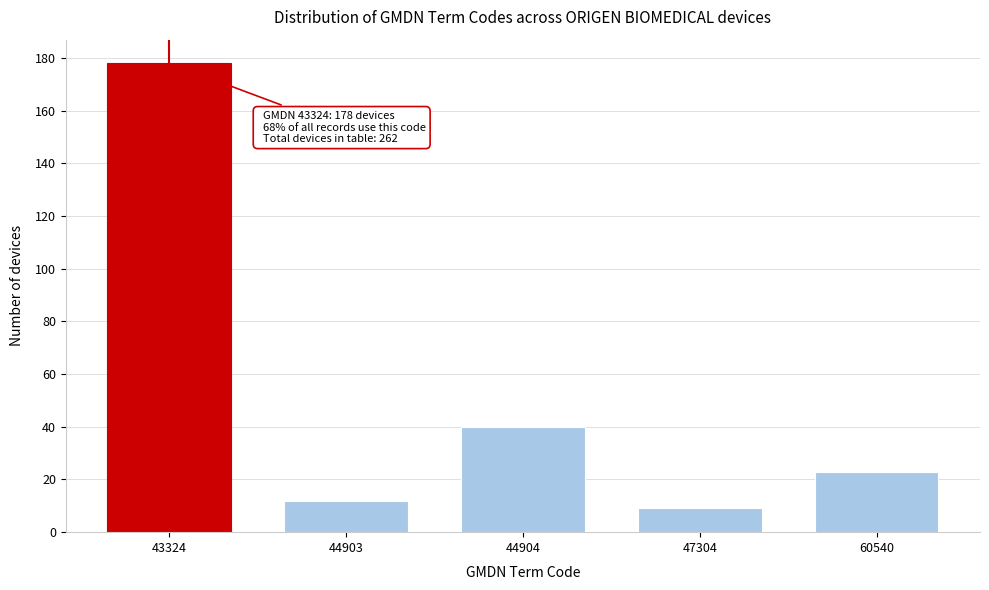

Reading left to right, transcribe all the data shown in this chart.

43324=178	44903=12	44904=40	47304=9	60540=23